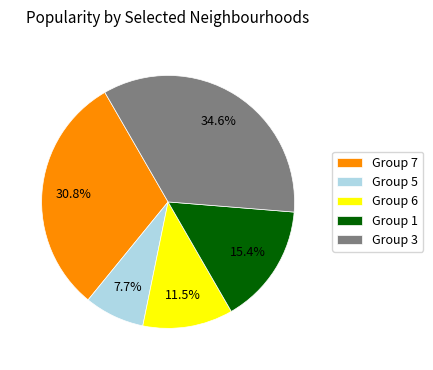

Combined, what portion of the pie is Group 3 and Group 1?

50.0%